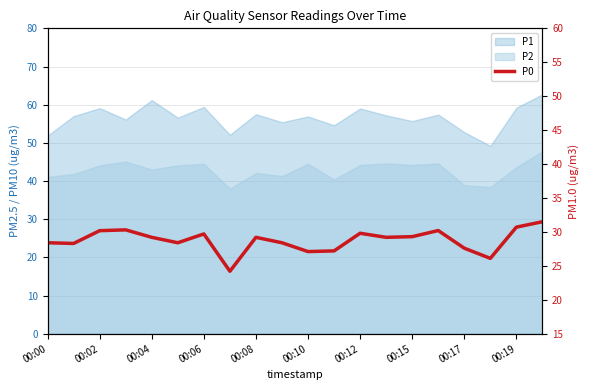

What is the change in value from 00:00 to 00:04?

+0.8